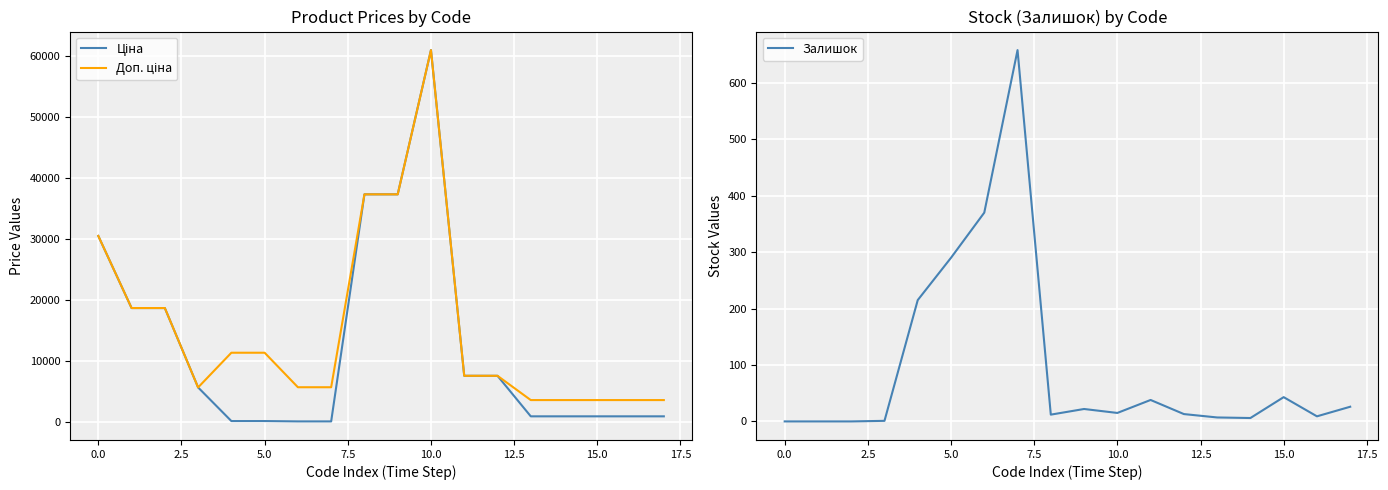

List the series in order of their overall mean, highest first.

Доп. ціна, Ціна, Залишок